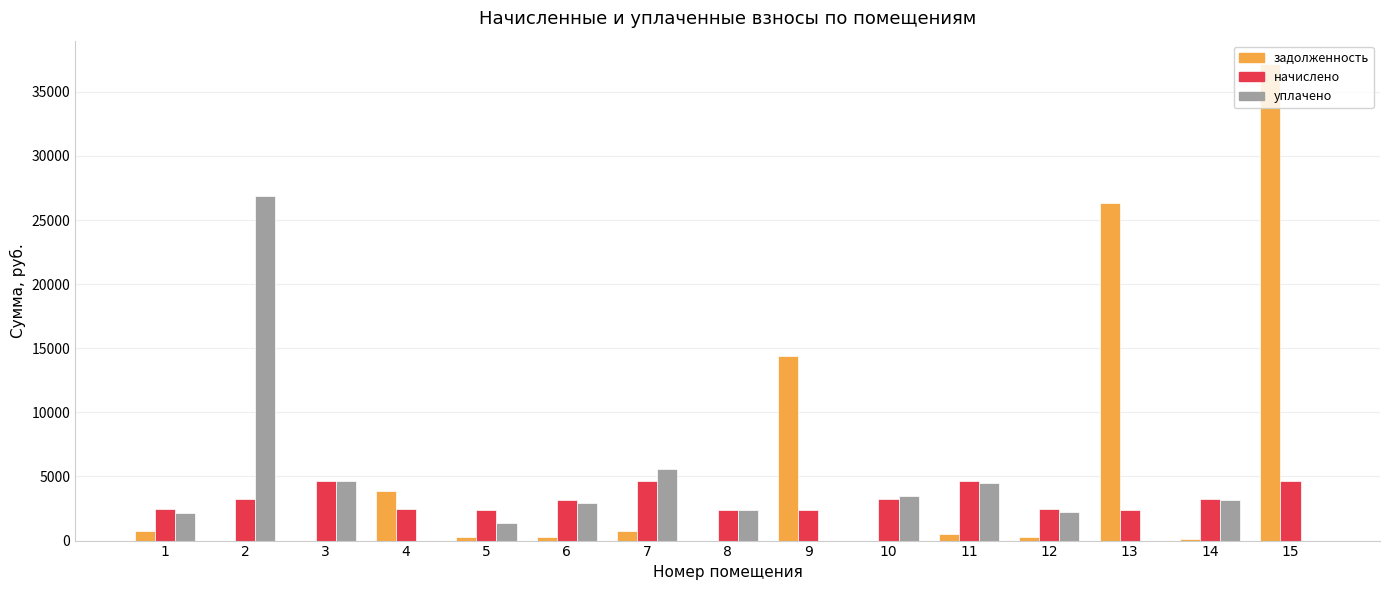

At which label is задолженность closest to 18565?

9